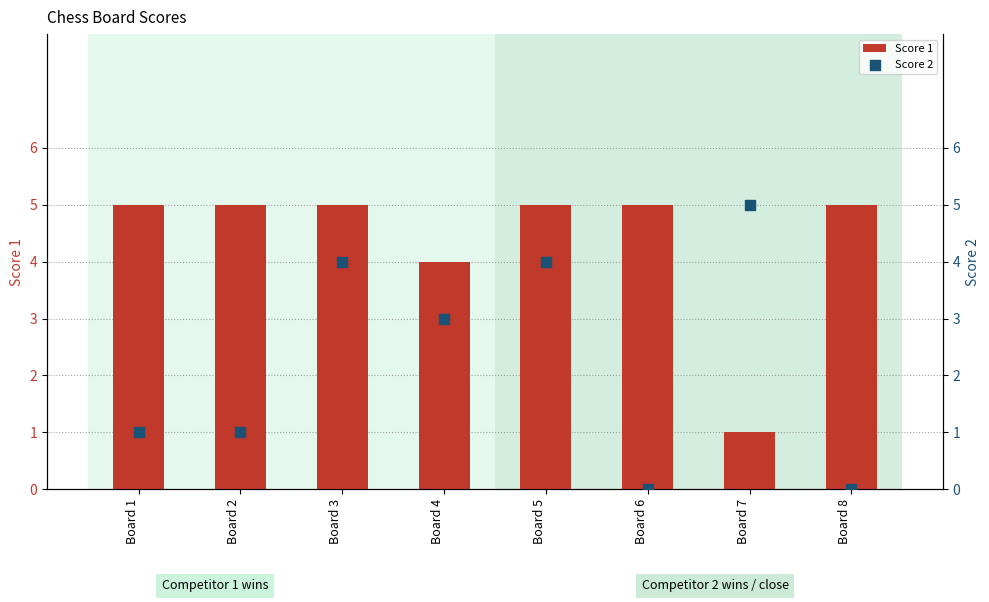

What are all the series names shown in the legend?

Score 1, Score 2